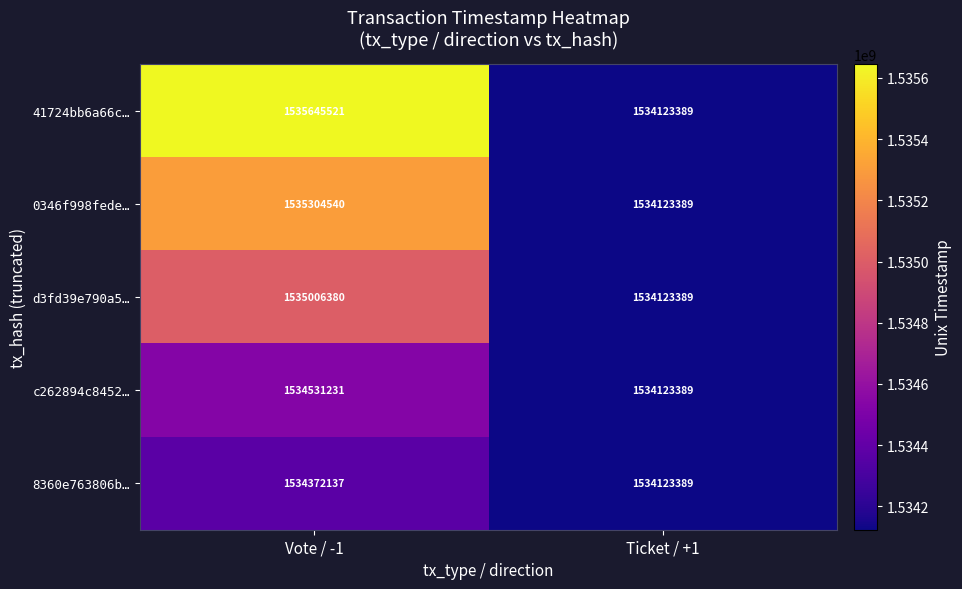

What is the difference between the d3fd39e790a5… values at Ticket / +1 and Vote / -1?

882991